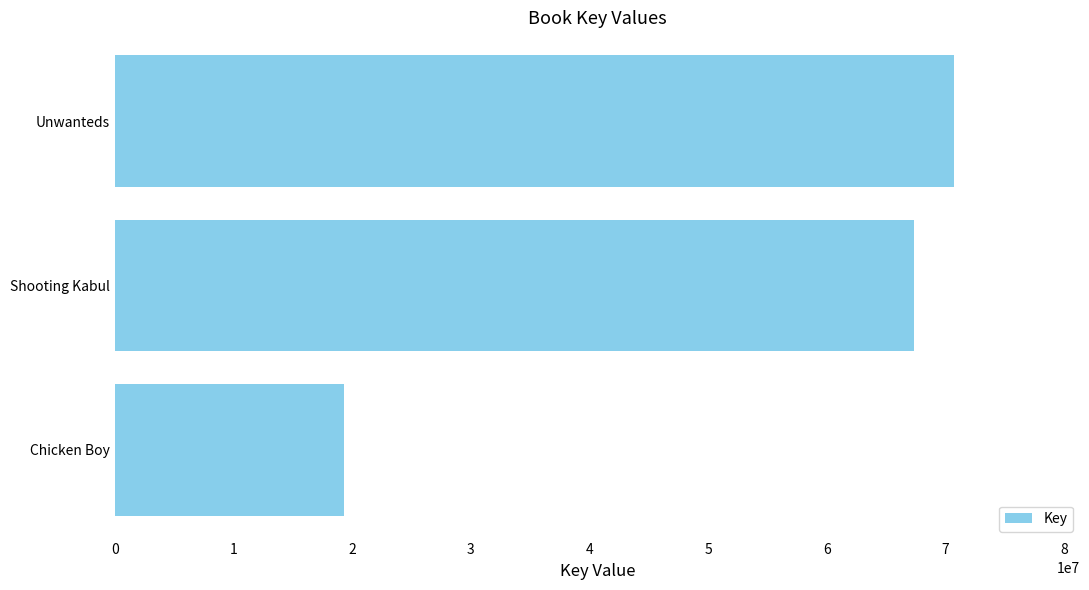

What is the minimum value shown in the chart?

19336816